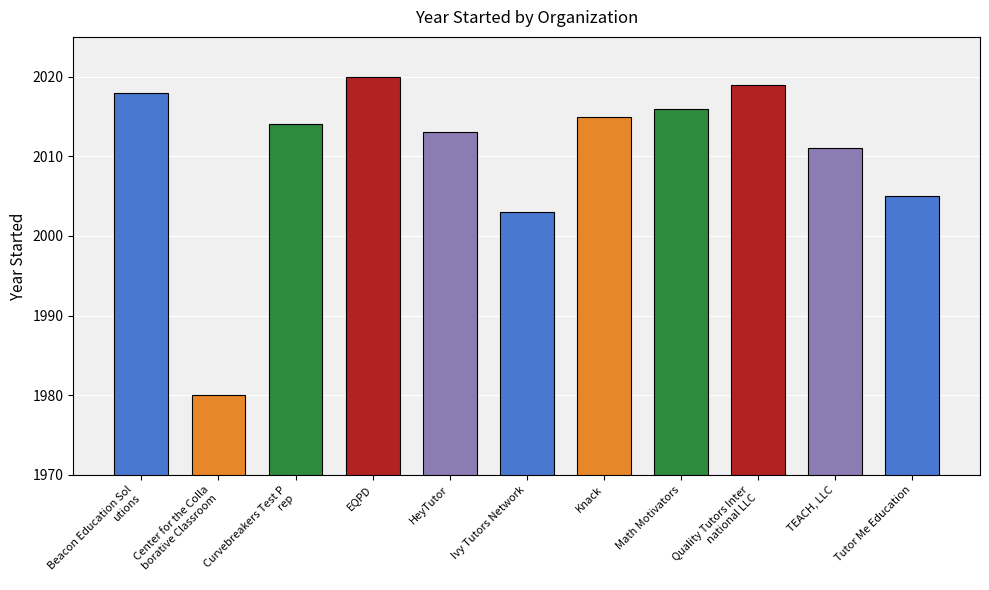

List the labels in order of value, smallest first.

Center for the Collaborative Classroom, Ivy Tutors Network, Tutor Me Education, TEACH, LLC, HeyTutor, Curvebreakers Test Prep, Knack, Math Motivators, Beacon Education Solutions, Quality Tutors International LLC, EQPD